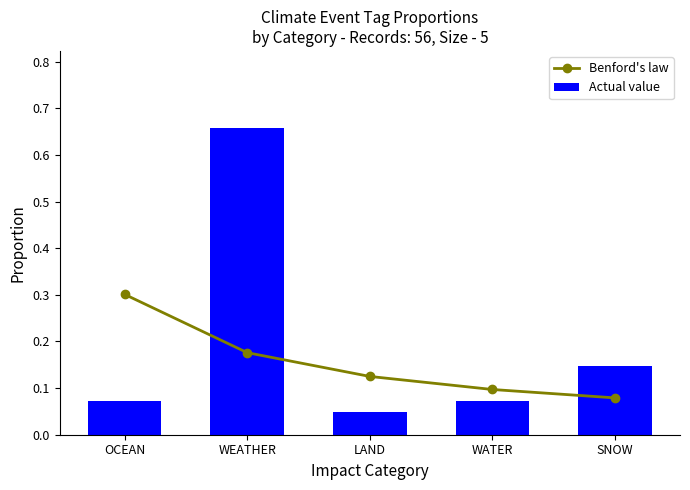

How many Benford's law values are between 0 and 1?

5